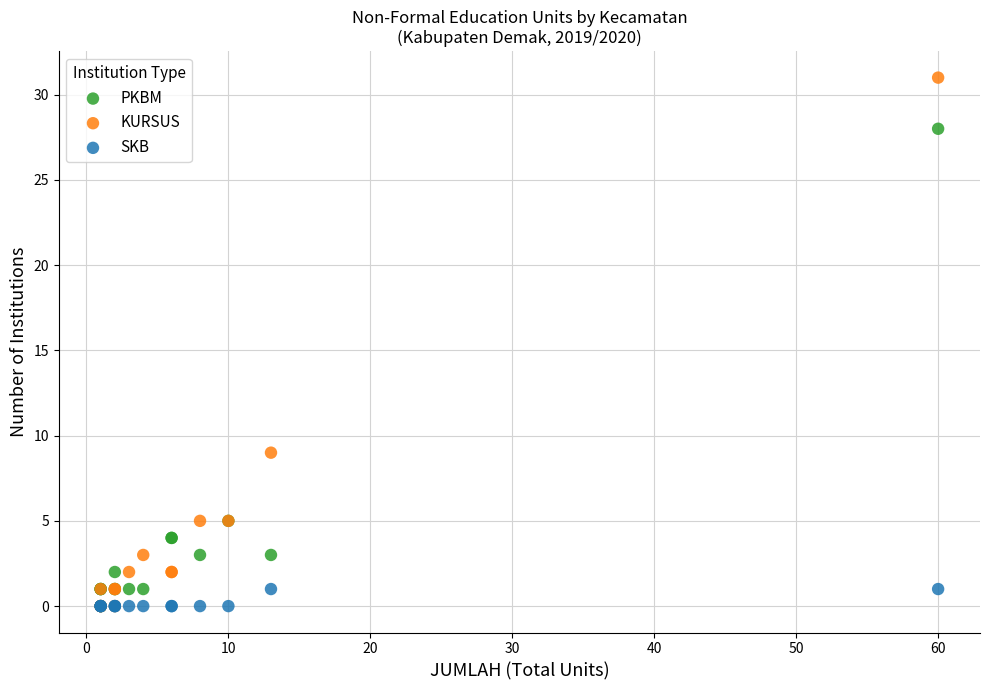

Which series has the widest spread of Y values?

KURSUS